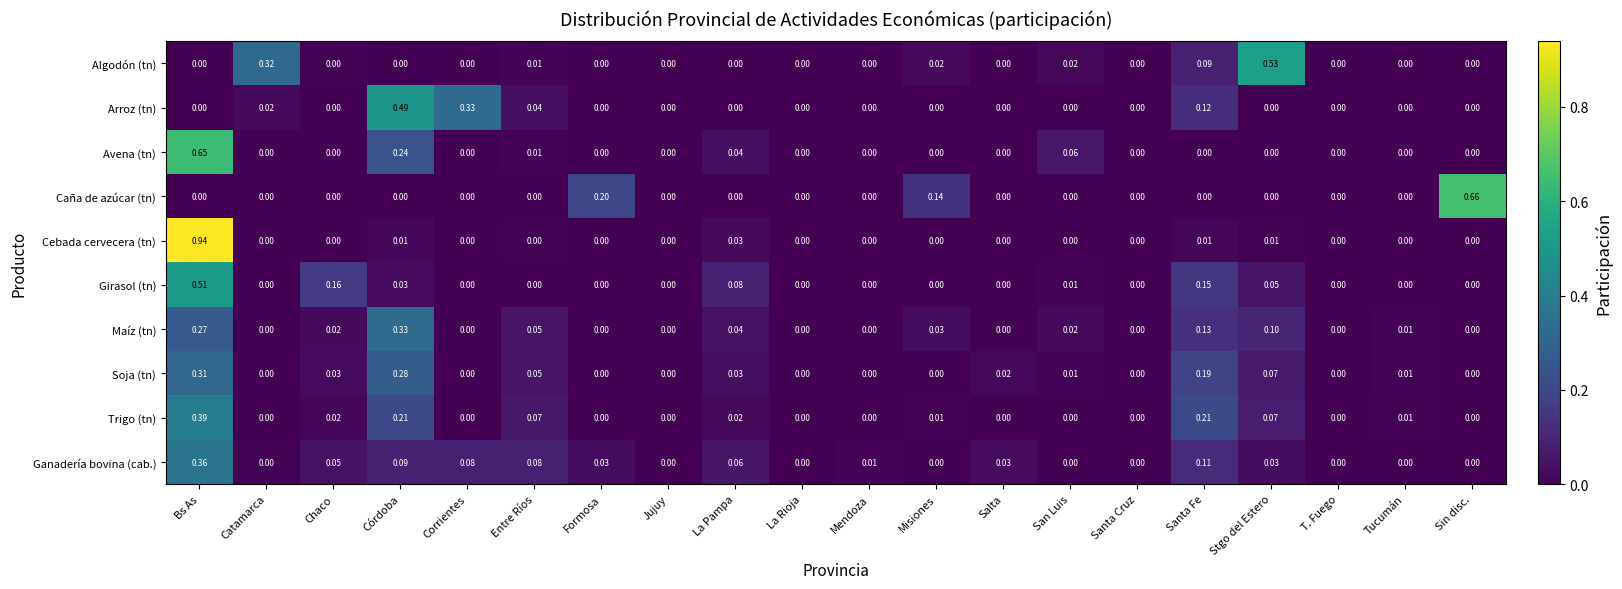

Which series has the widest spread of values?

Cebada cervecera (tn)